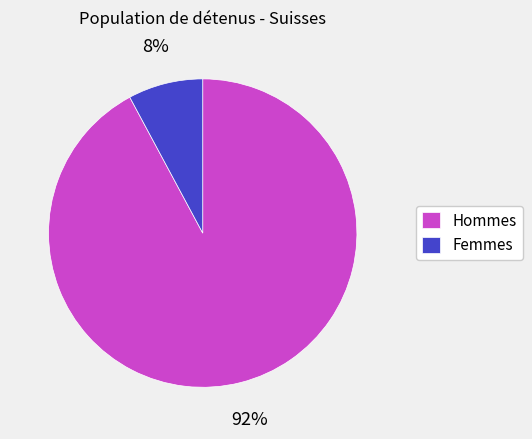

How many slices are in this pie chart?

2